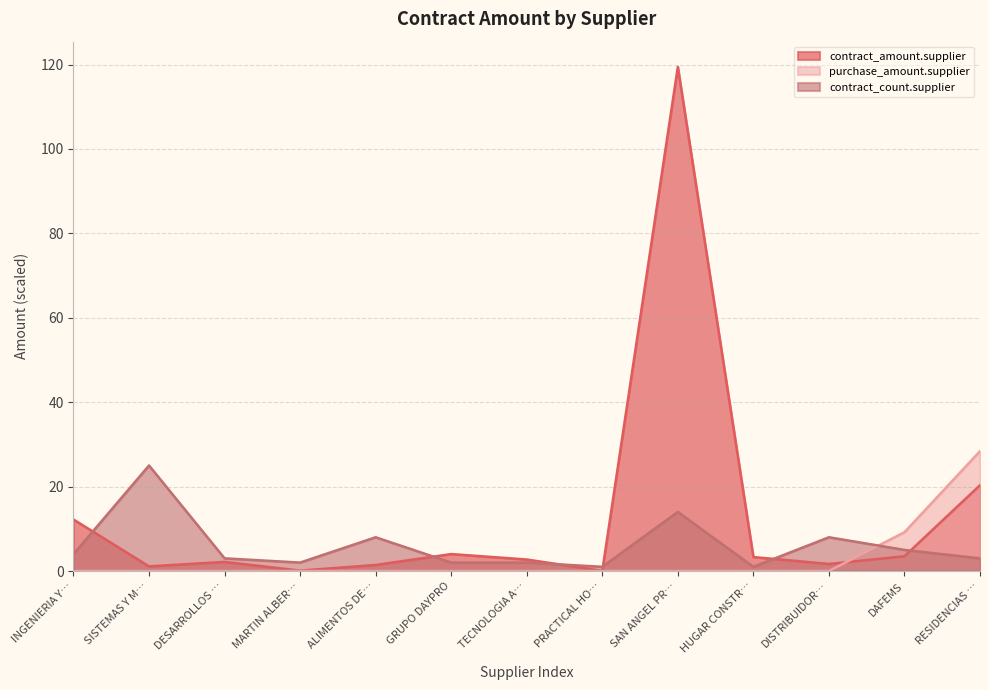

How many interior local valleys does the contract_amount.supplier series have?

4